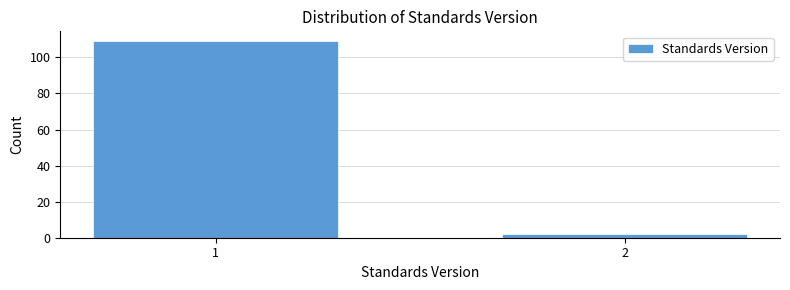

Reading left to right, transcribe all the data shown in this chart.

1=109	2=2